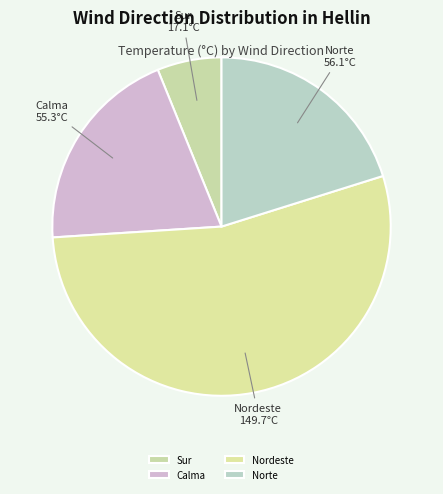

What is the smallest slice in the pie chart?

Sur